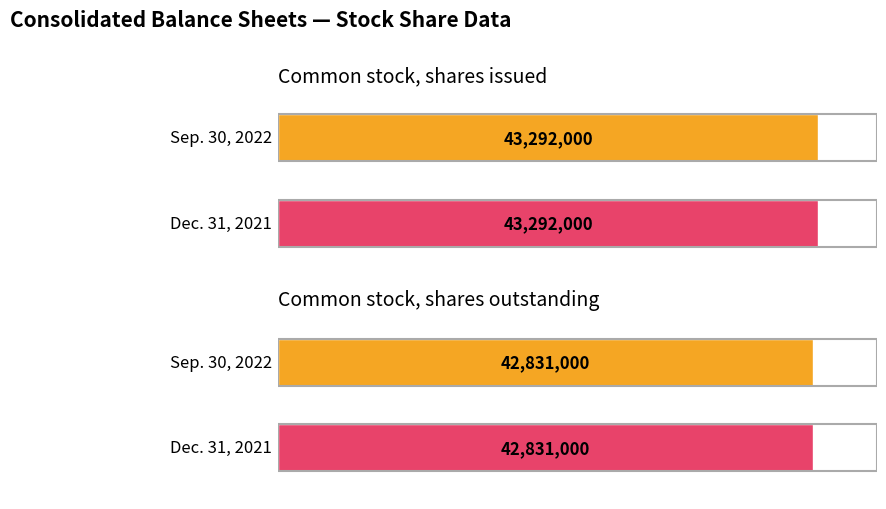

Reading left to right, transcribe all the data shown in this chart.

Sep. 30, 2022: 43292000	42831000
Dec. 31, 2021: 43292000	42831000